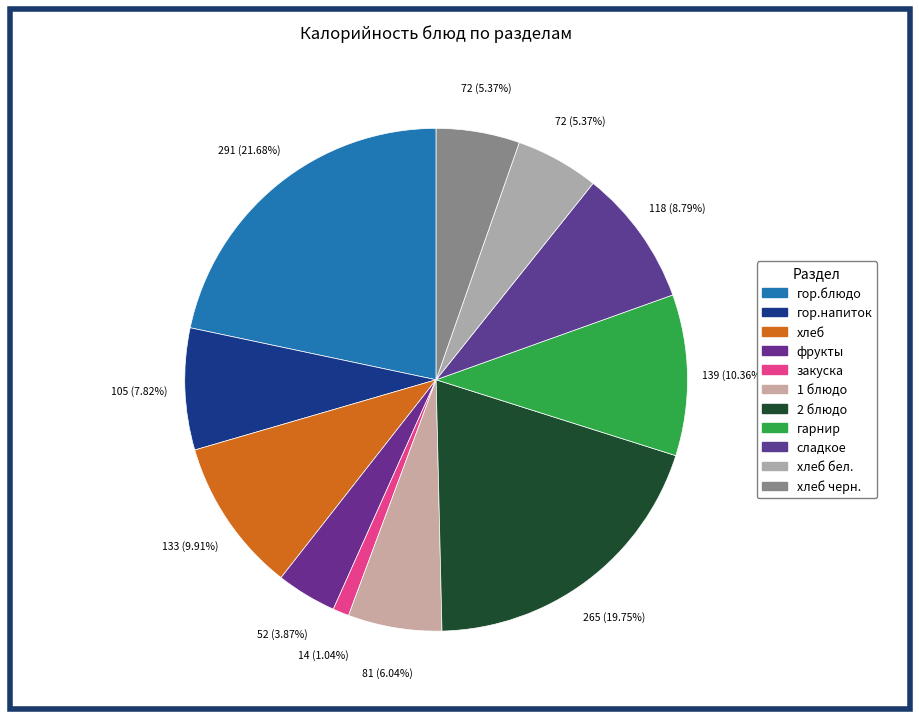

What is the largest slice in the pie chart?

гор.блюдо